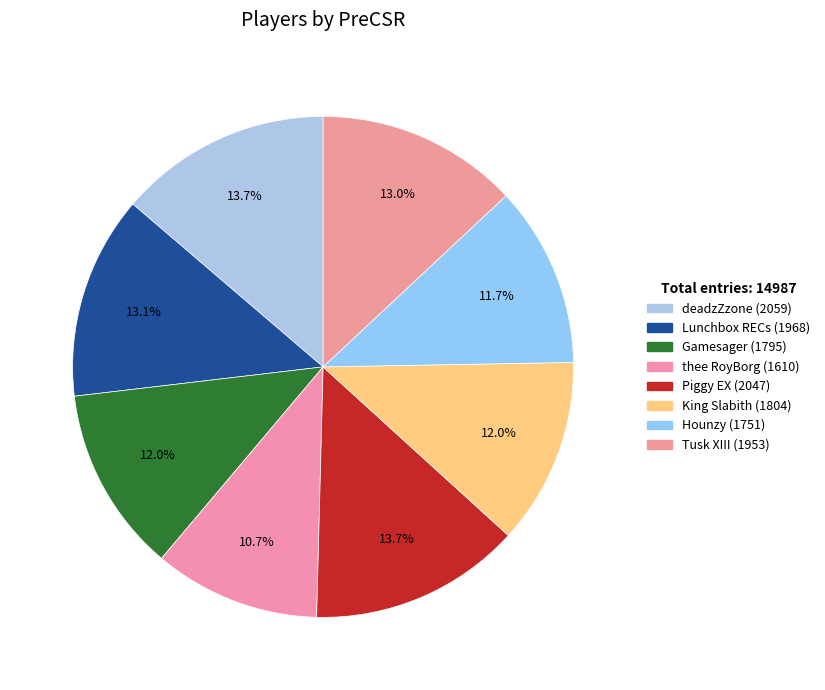

To the nearest percent, what is the difference between the largest and smallest slice percentages?

3%